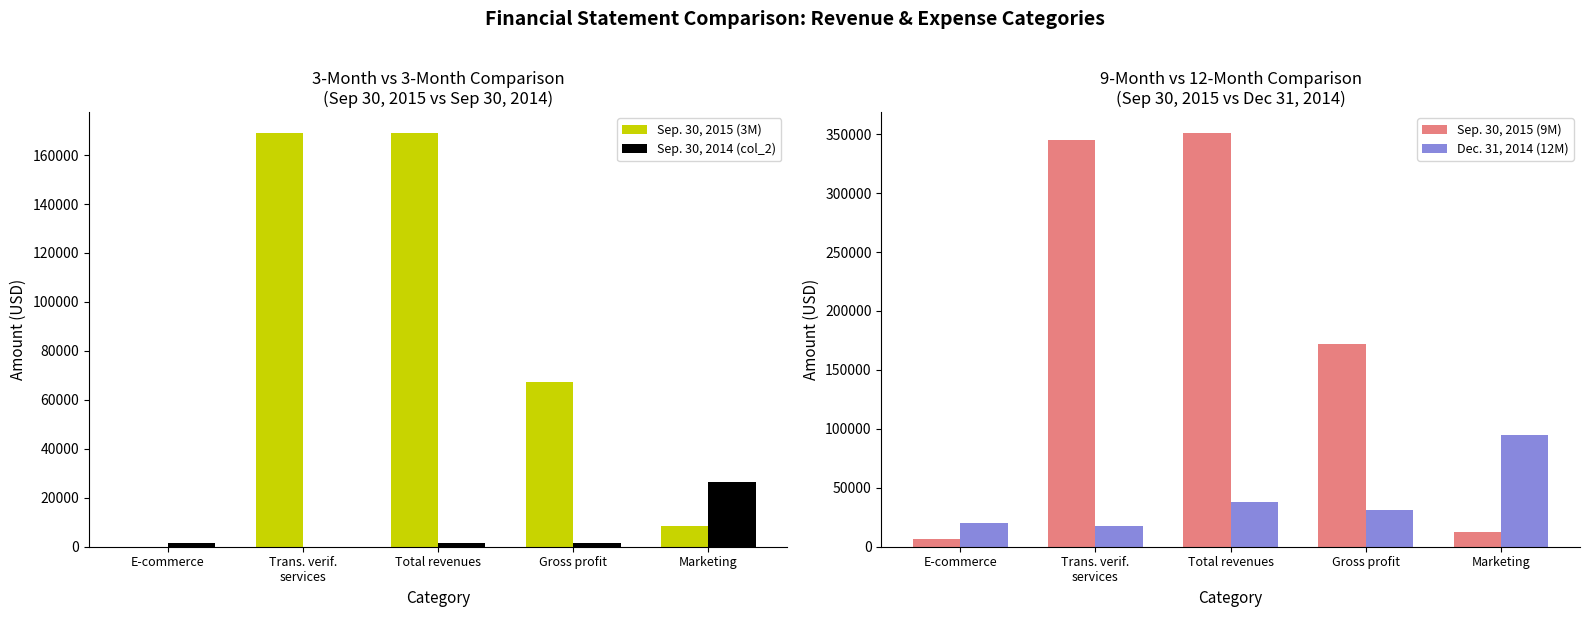

How many values in the Sep. 30, 2014 (col_2) series are below 1520?

1